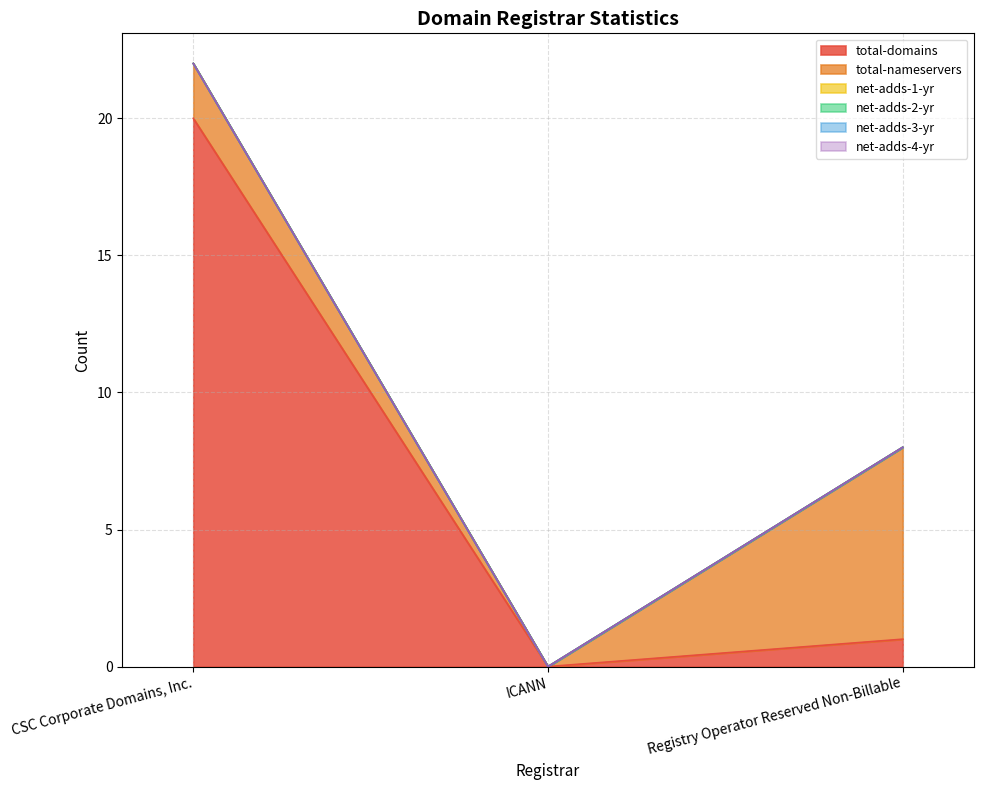

What position from the right is Registry Operator Reserved Non-Billable?

1